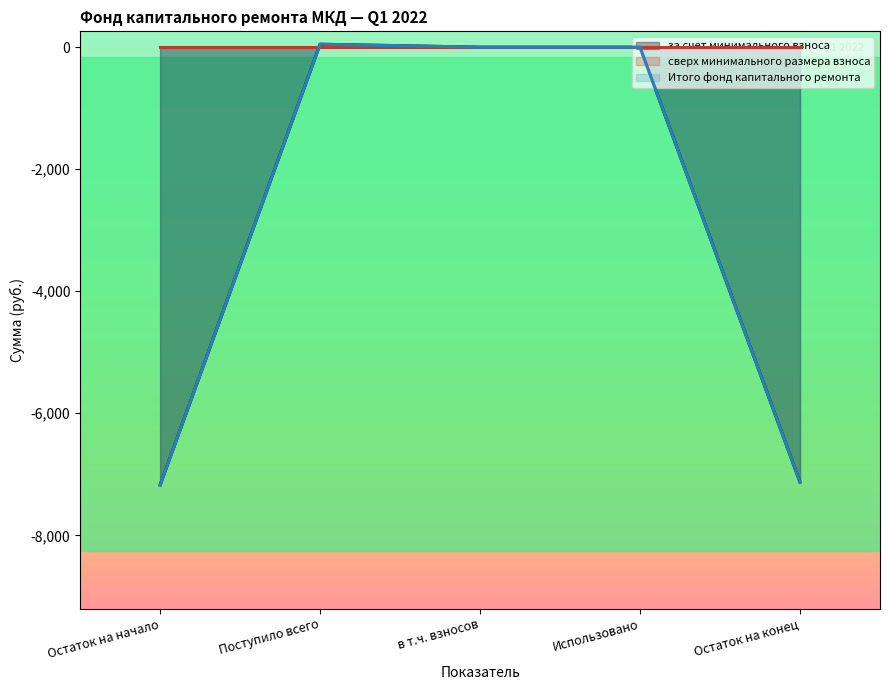

Between Остаток на конец and Использовано, which is larger?

Использовано